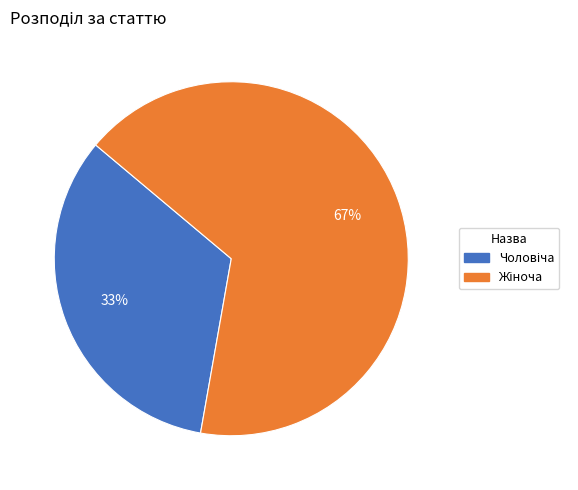

Is there any slice that represents more than half of the pie?

Yes